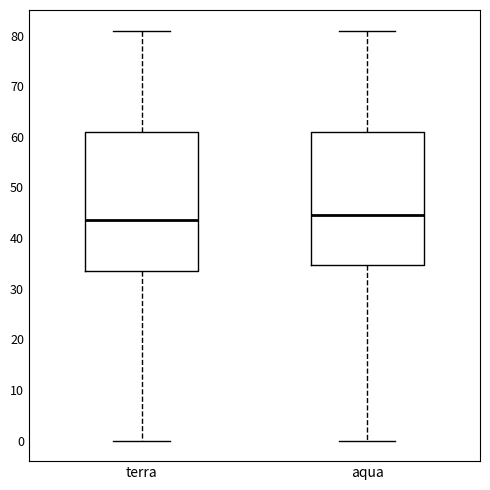

Where is the lower edge of the box for aqua on the y-axis? The values are not printed on the chart, so give them approximately, as read against the axis.

35